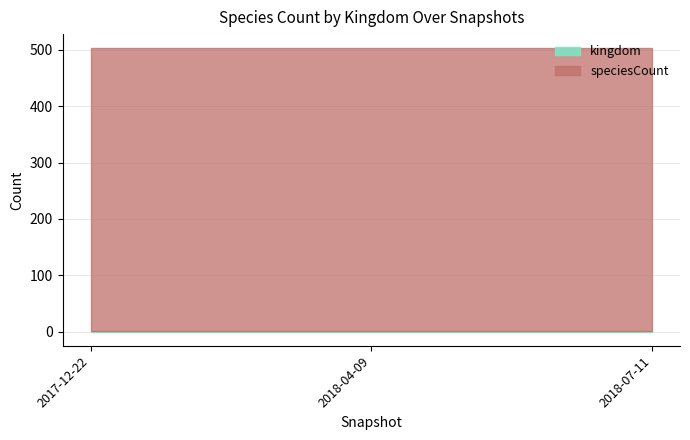

What is the value of the speciesCount point at the 2nd from the left?

502